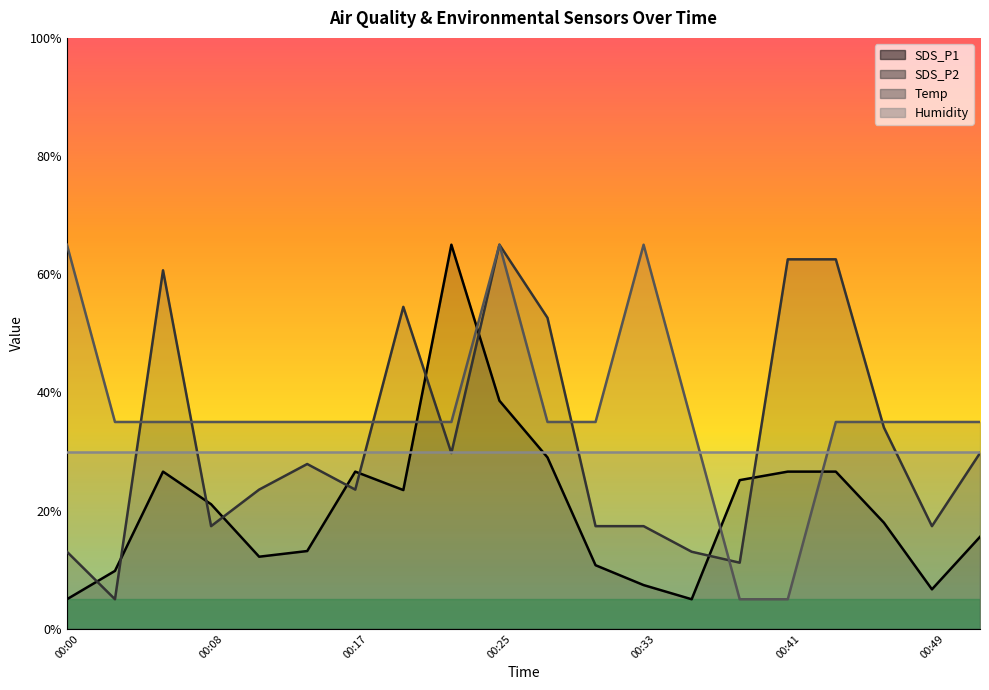

What is the average value of the Temp series?

36.5